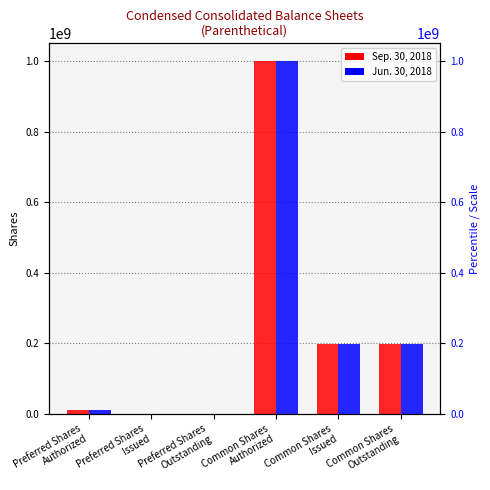

How many bars are there in each group?

2